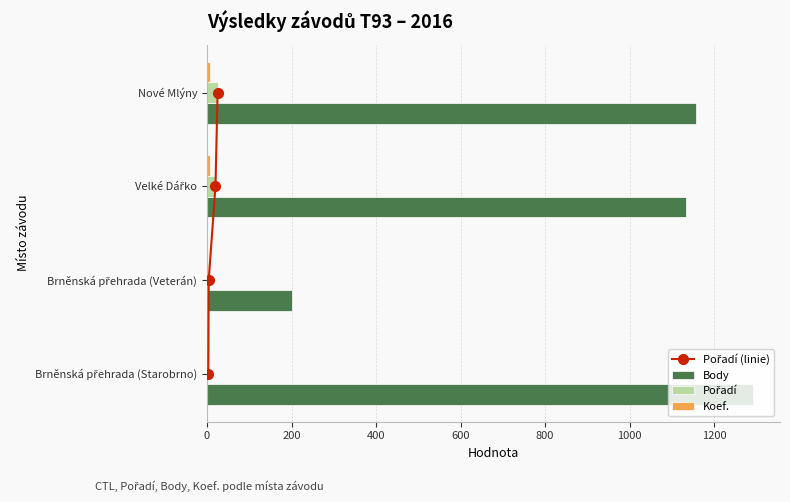

Does the chart contain stacked bars?

No